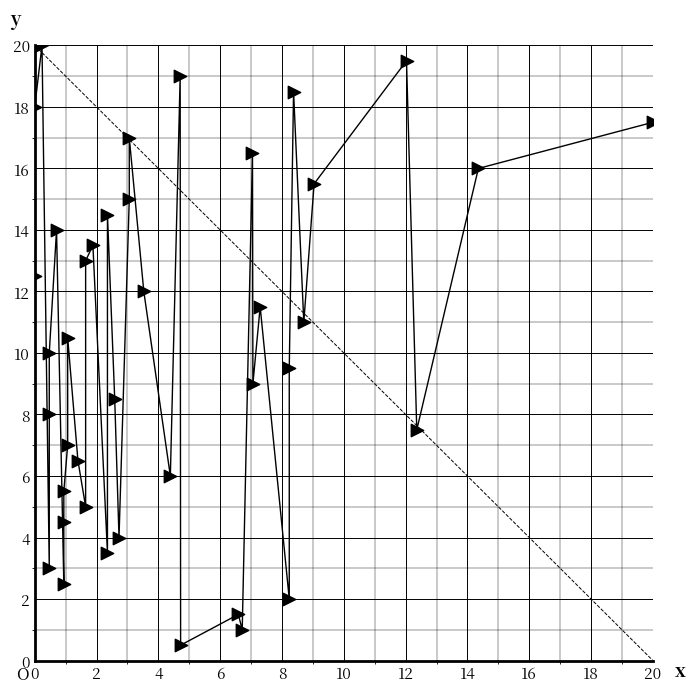

What is the range of X values (max minus min)?

20.0